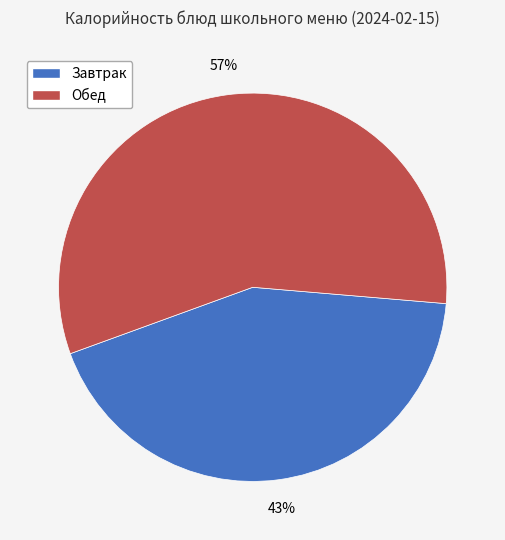

Is there any slice that represents more than half of the pie?

Yes